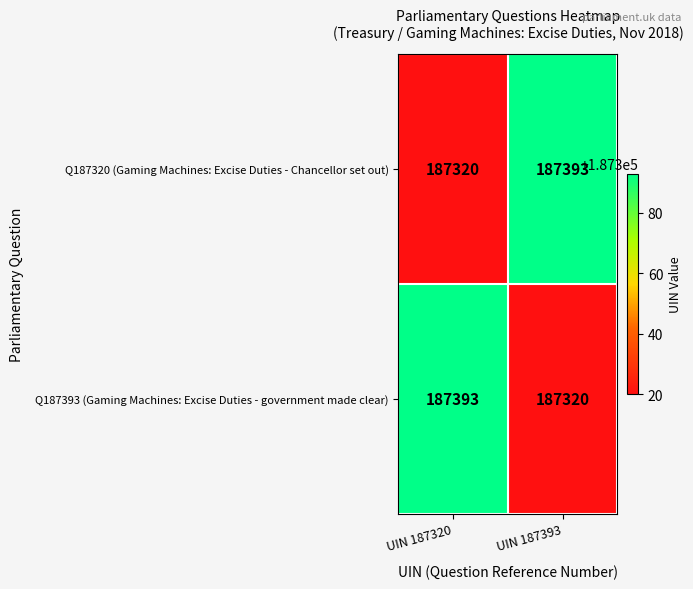

At which label is Q187393 (Gaming Machines: Excise Duties - government made clear) closest to 187356?

UIN 187393